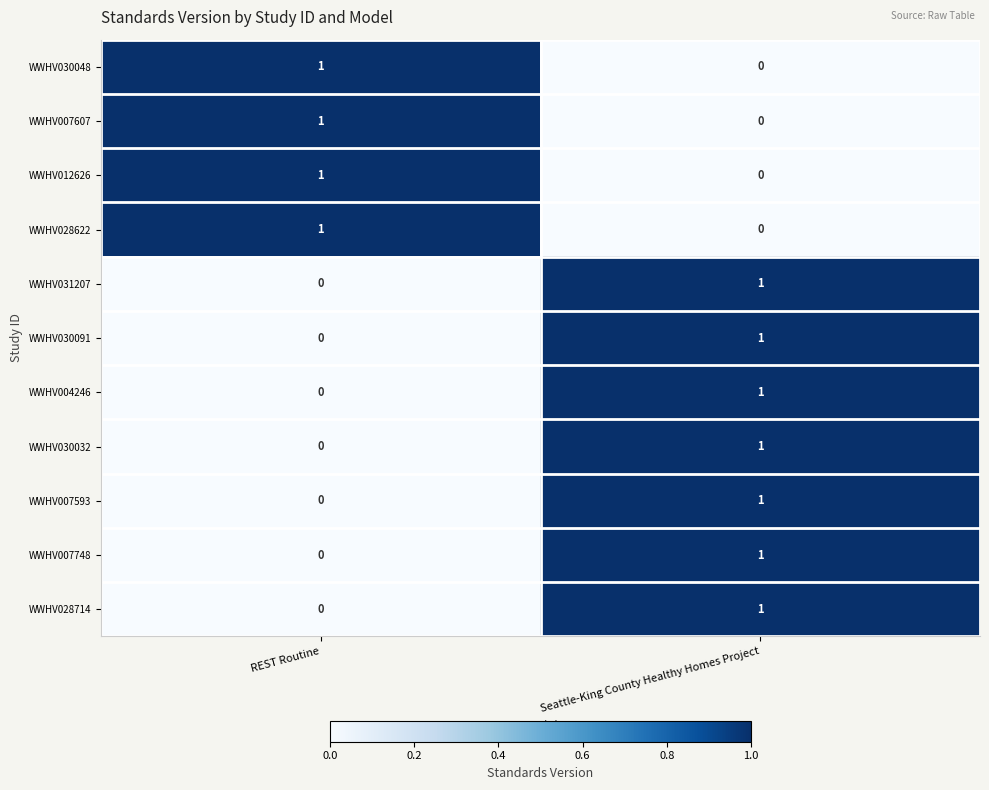

At which label is WWHV030048 closest to 0?

Seattle-King County Healthy Homes Project